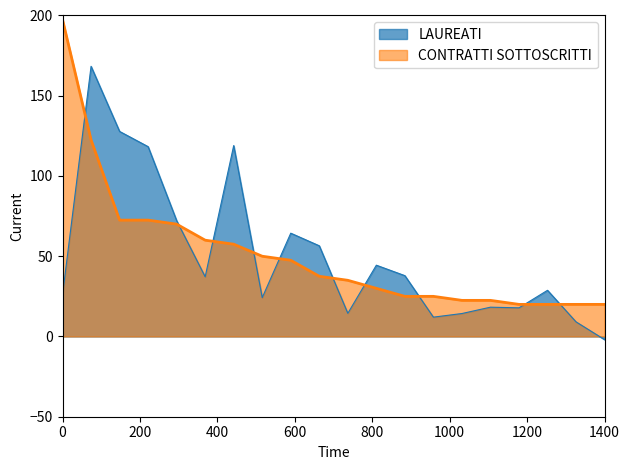

Does the chart have visible grid lines?

No